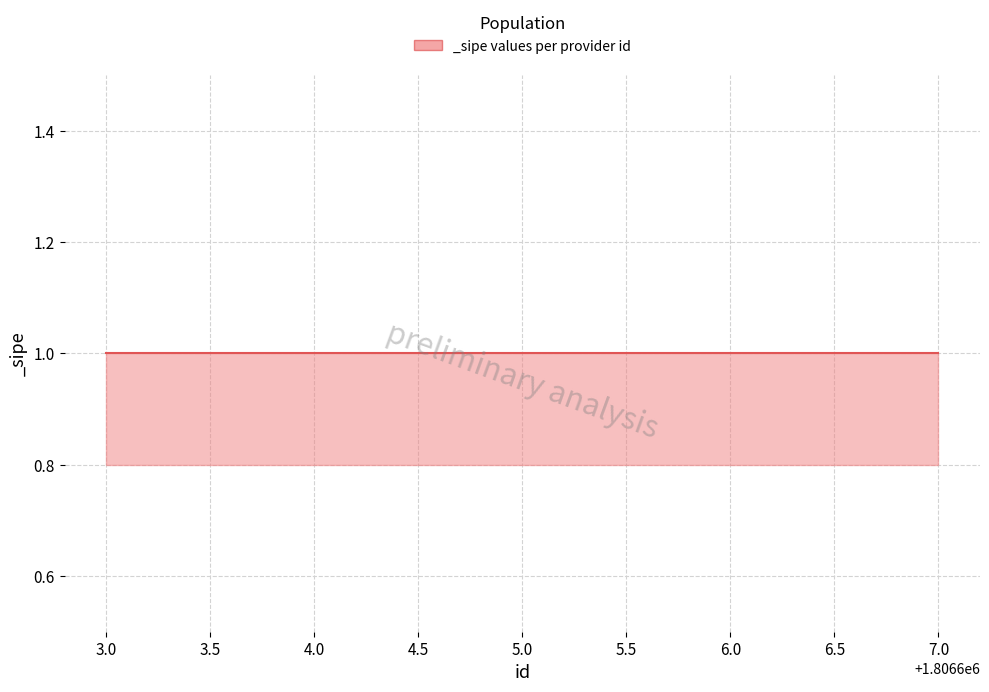

At which label does _sipe_median reach its minimum?

1806603